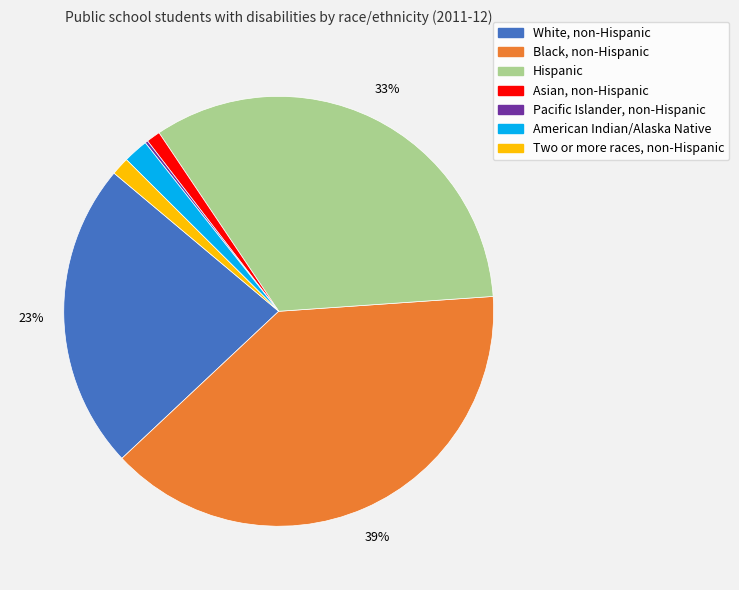

Do Black, non-Hispanic and Hispanic together represent more than half of the pie?

Yes